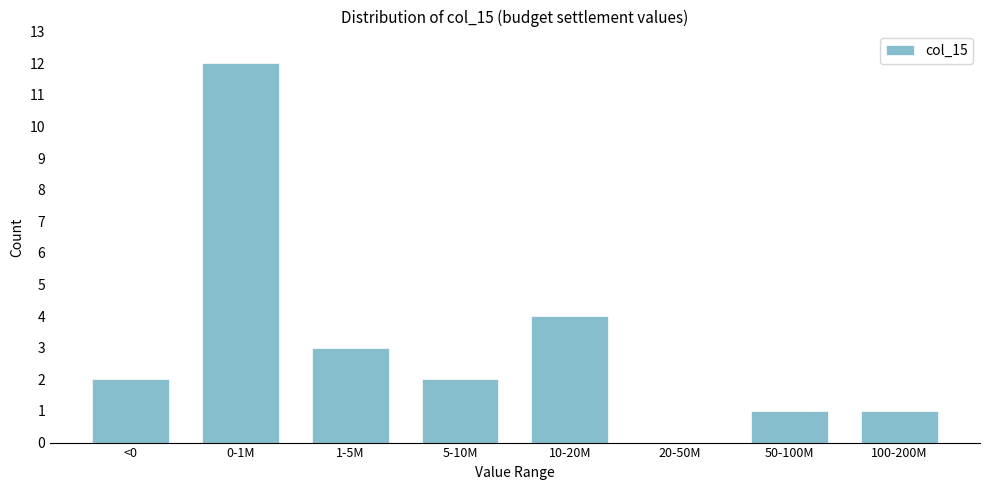

Reading right to left, transcribe all the data shown in this chart.

100-200M=1	50-100M=1	20-50M=0	10-20M=4	5-10M=2	1-5M=3	0-1M=12	<0=2